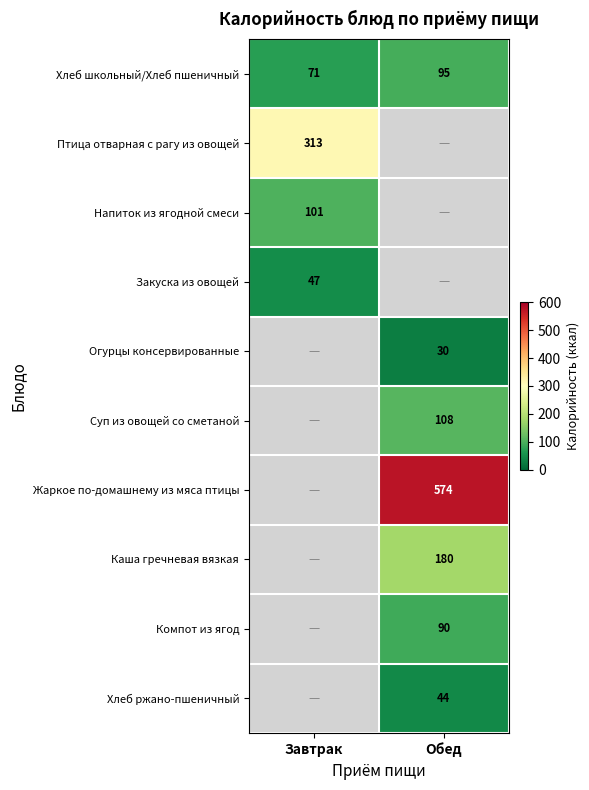

At which category does the chart reach its minimum across all series?

Обед